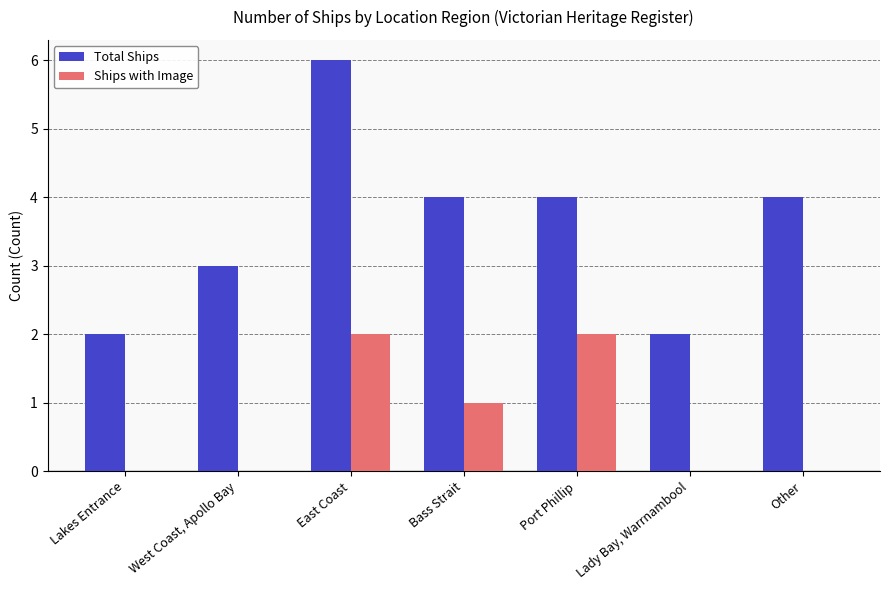

Are the bars grouped side by side (vs. stacked)?

Yes